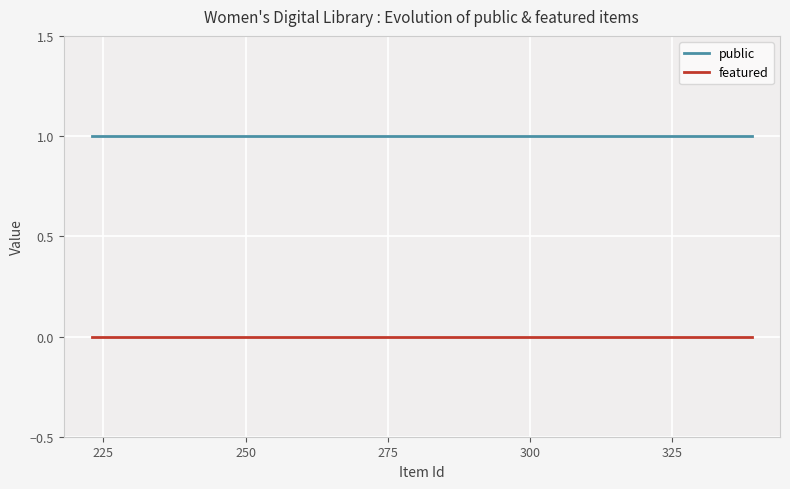

True or false: public and featured cross at least once.

False